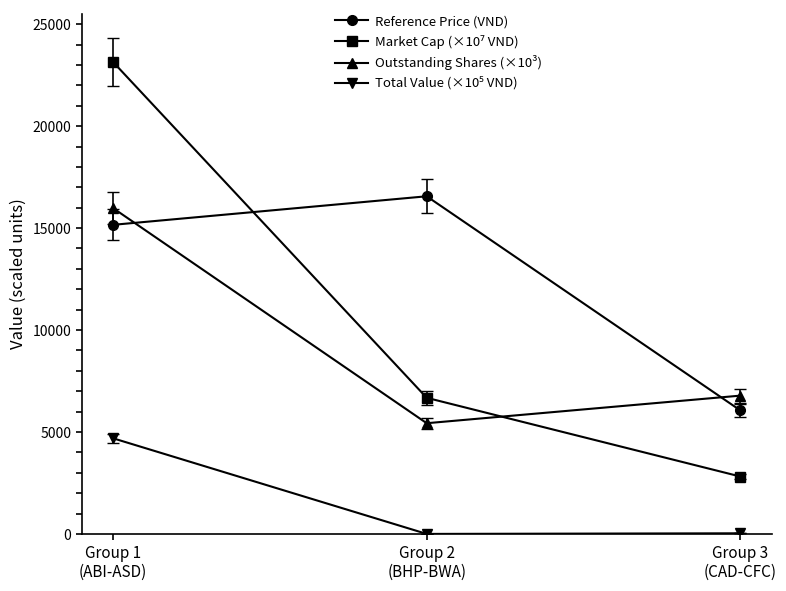

What is the total value across all series at Group 1
(ABI-ASD)?

58975.1